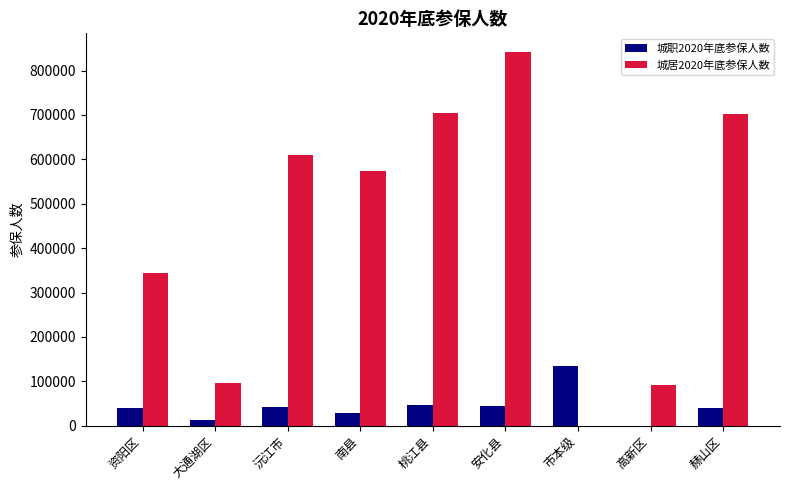

What is the approximate value of 城职2020年底参保人数 at 安化县?

45123